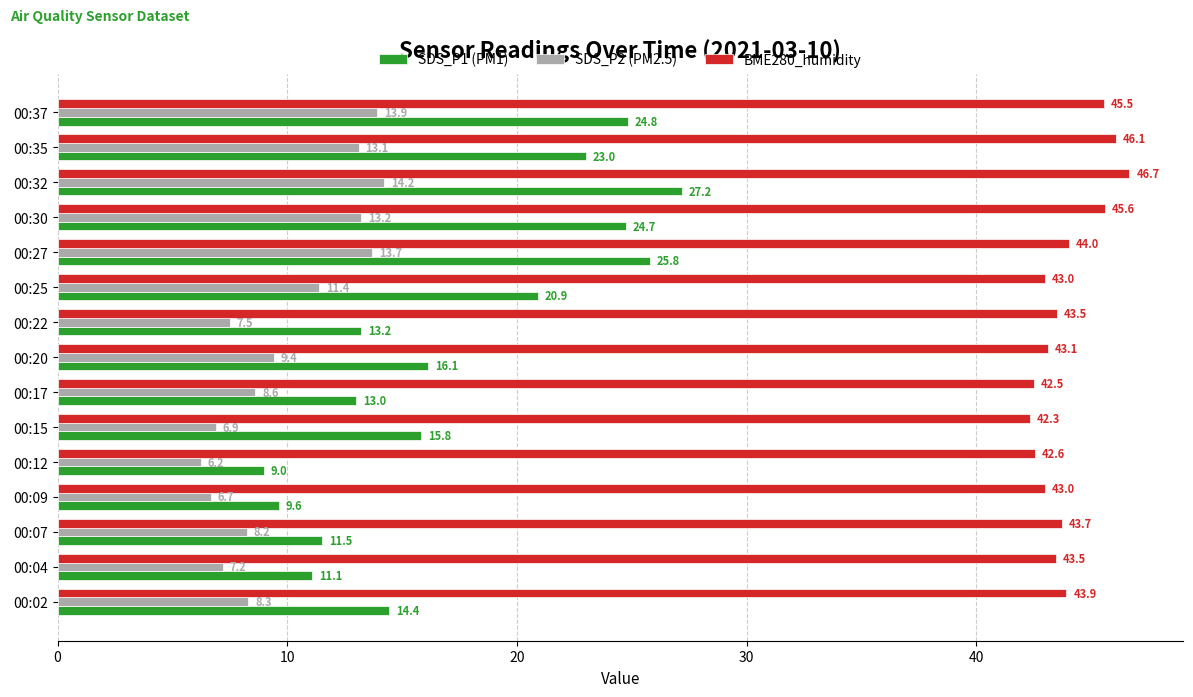

What is the sum of all SDS_P2 (PM2.5) values?

148.5